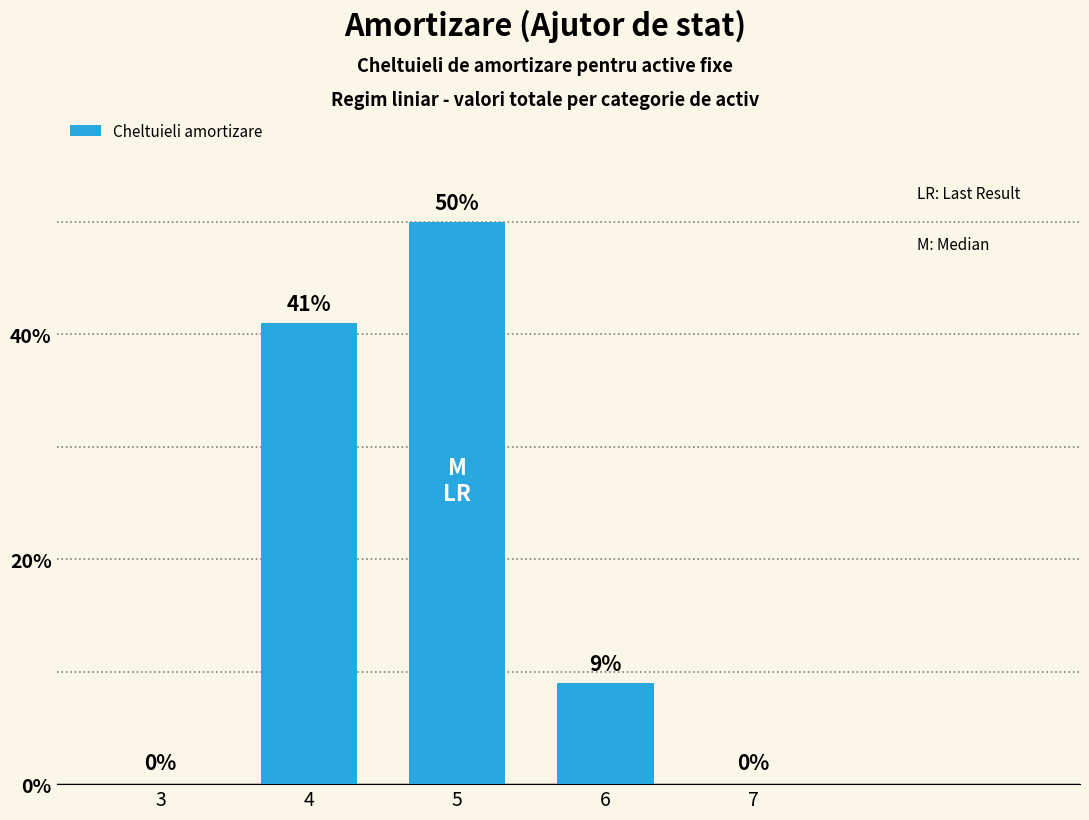

What is the change in value from 5 to 7?

-50